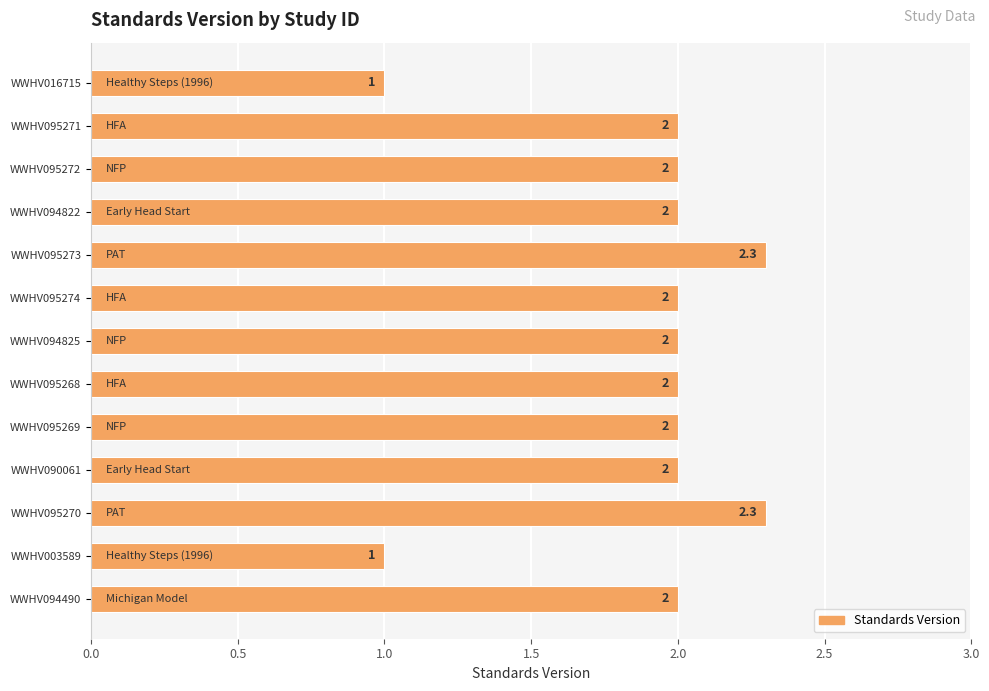

What is the maximum value shown in the chart?

2.3